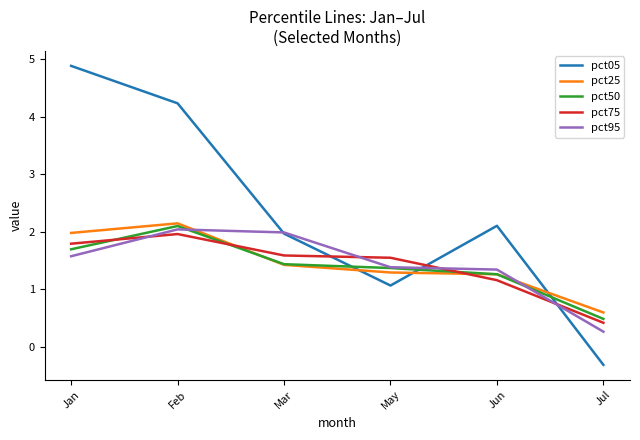

What position from the right is Jan?

6